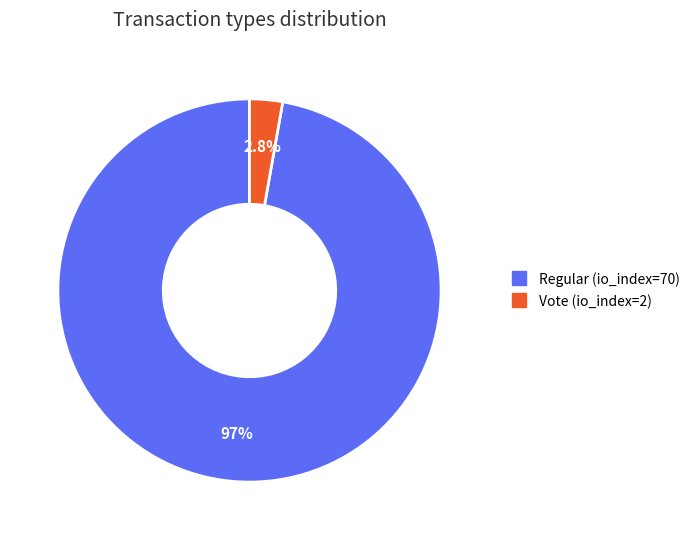

Combined, what portion of the pie is Regular (io_index=70) and Vote (io_index=2)?

100.0%